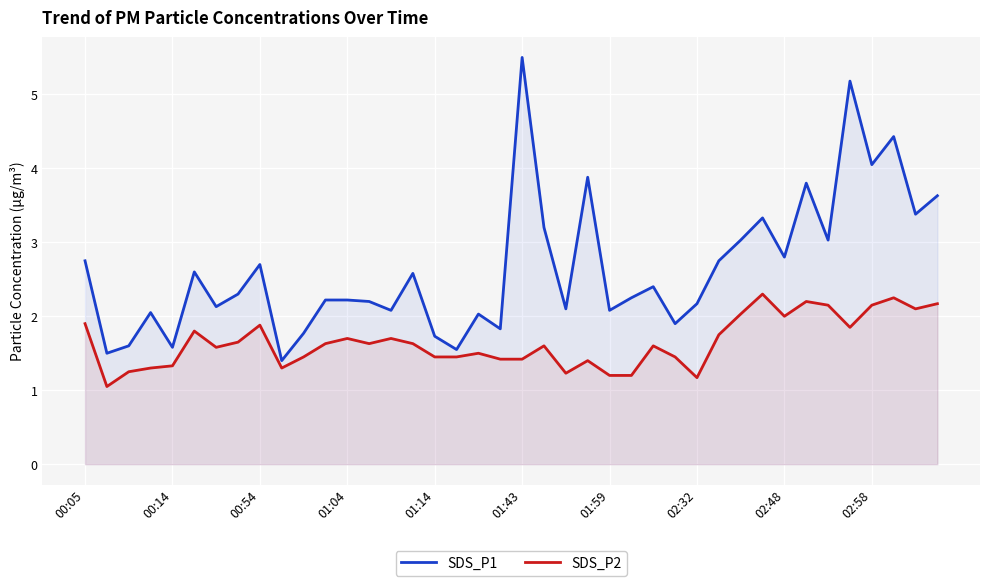

At which label does SDS_P1 reach its peak?

01:43